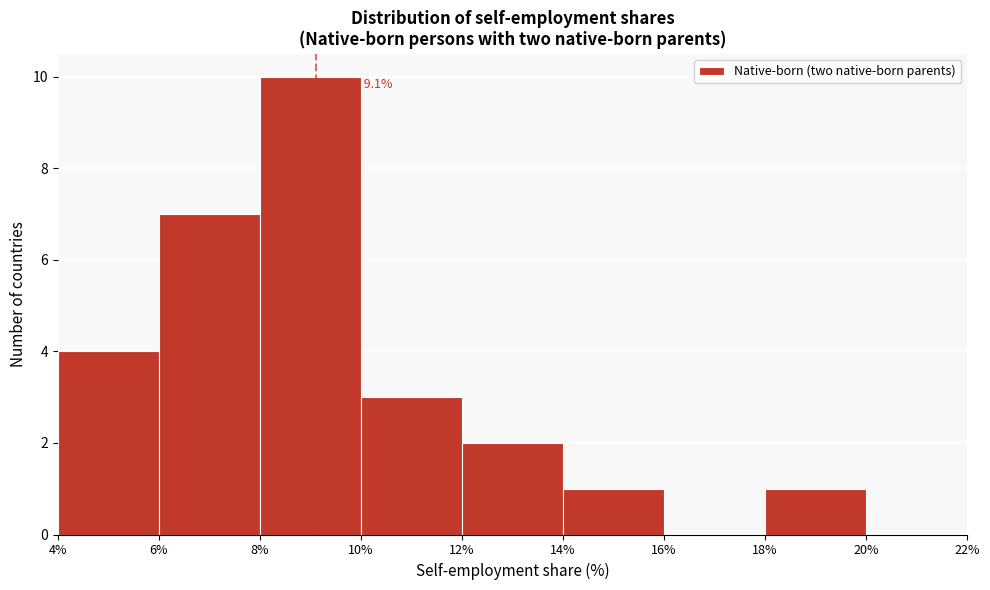

Which range on the x-axis has the tallest bar?

8% to 10%